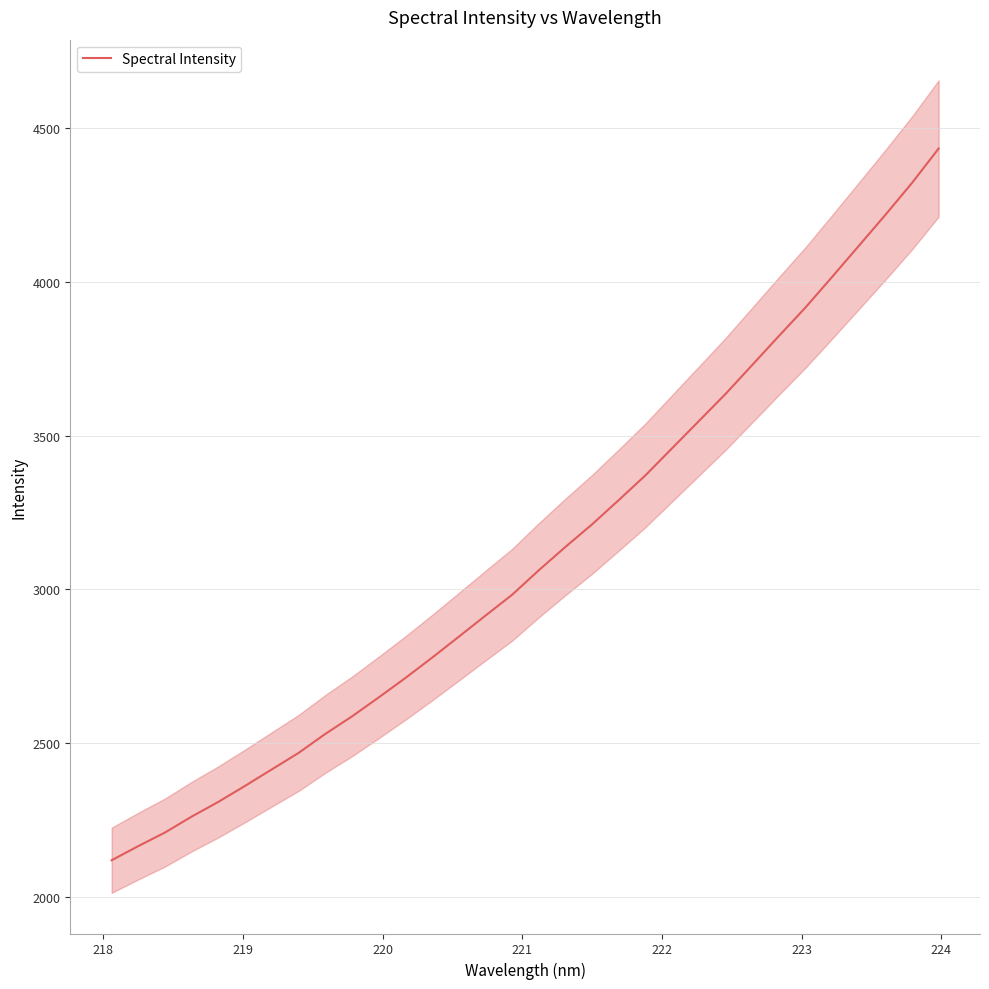

What is the lowest value of the Spectral Intensity series?

2119.8